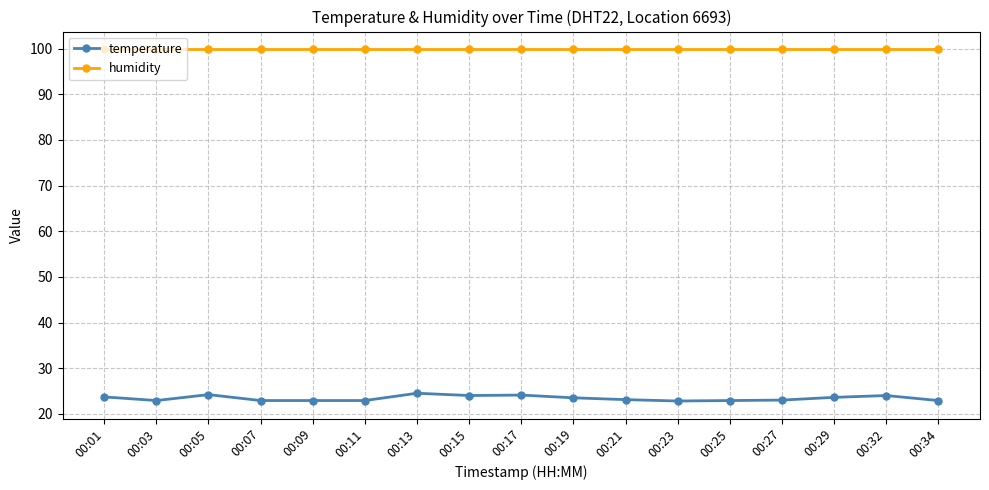

Is it true that humidity equals 99.9 at 00:15?

True